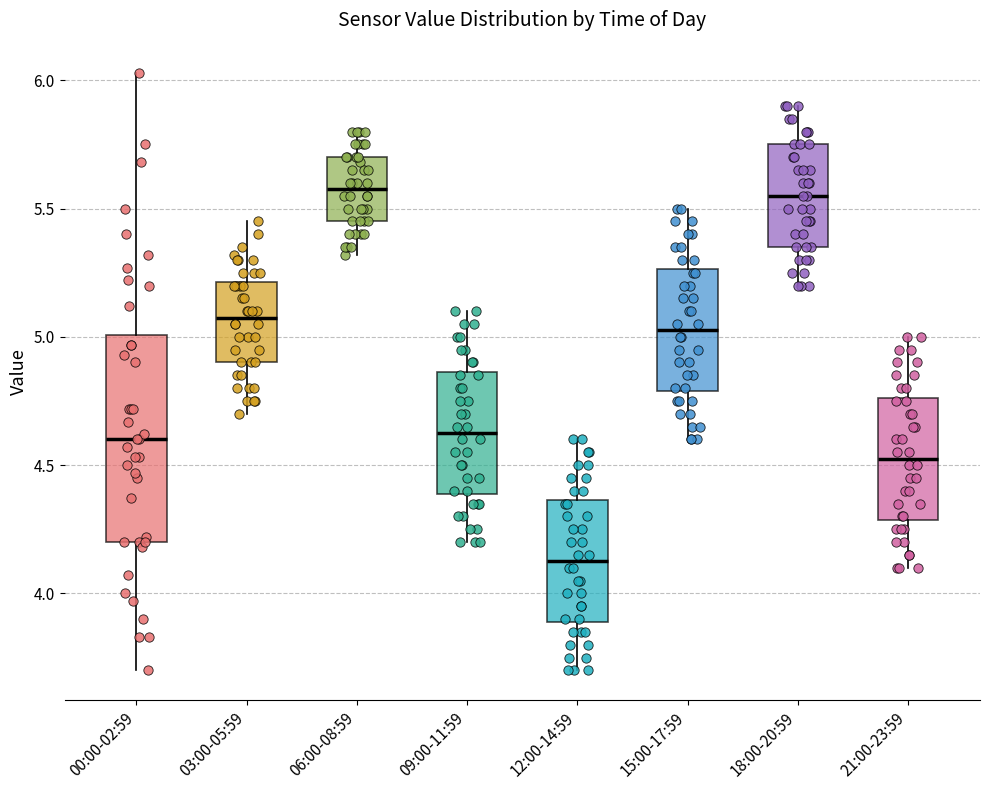

Which box is the tallest, from its lower edge to its upper edge?

00:00-02:59